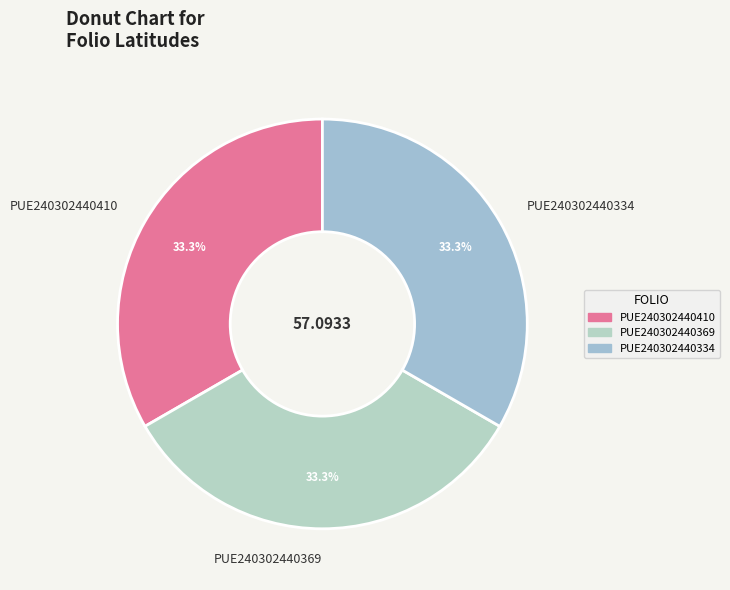

Is the sum of PUE240302440410 and PUE240302440369 greater than half?

Yes